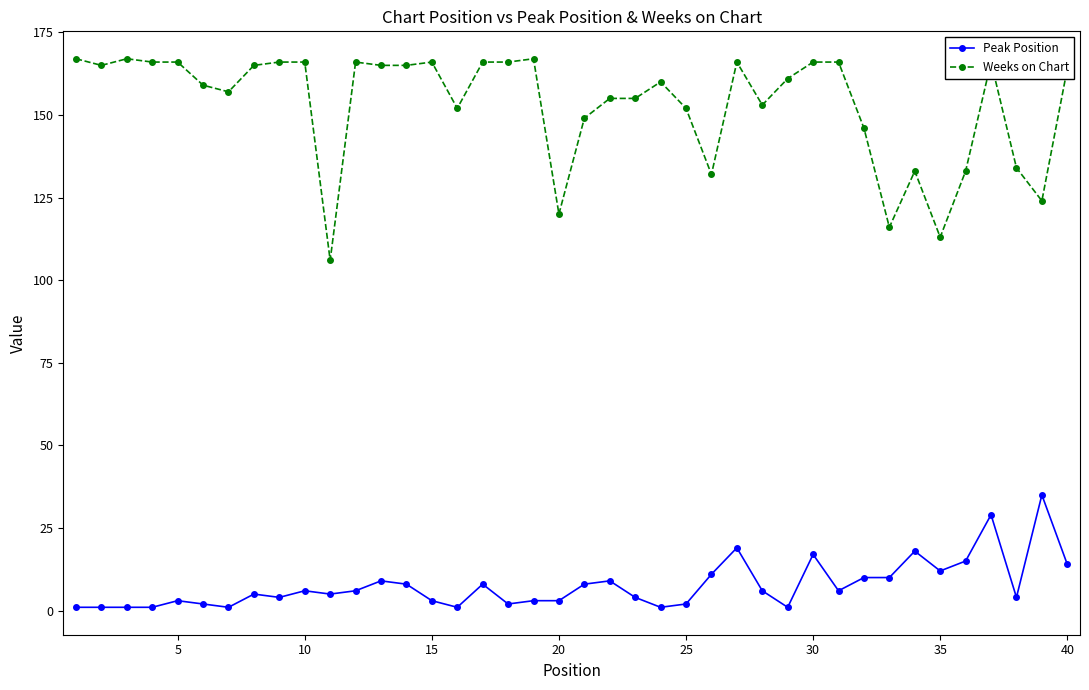

True or false: Weeks on Chart has more than 2 interior local peaks.

True